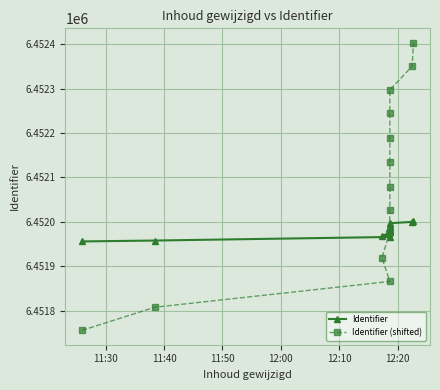

At how many categories does at least one series exceed 6452141?

5